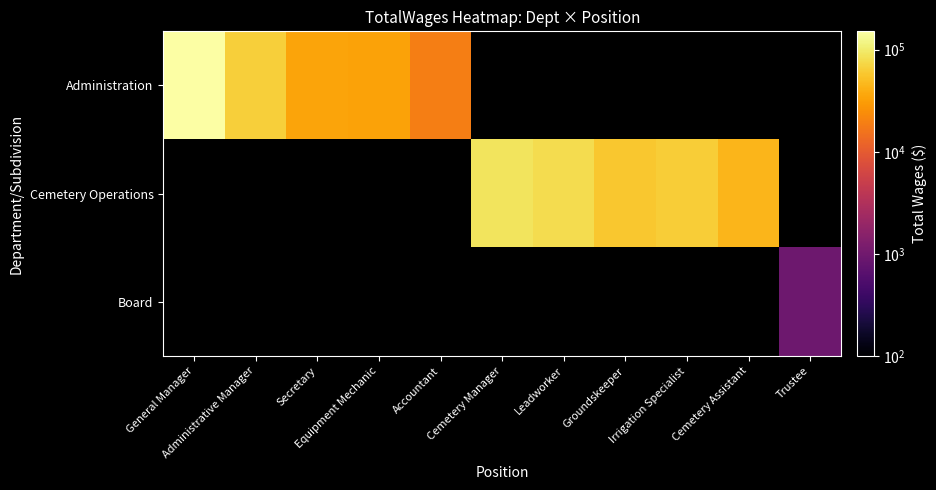

Is the value of Cemetery Operations at General Manager greater than the value of Administration at Equipment Mechanic?

No